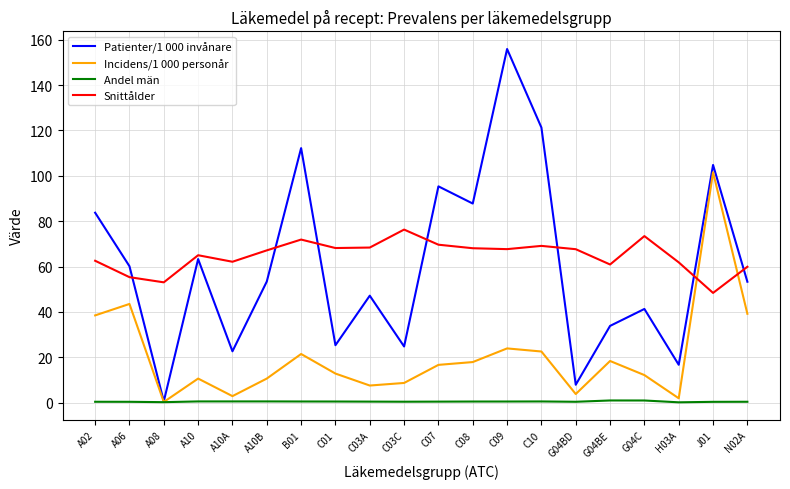

At which label is Incidens/1 000 personår closest to 50?

A06